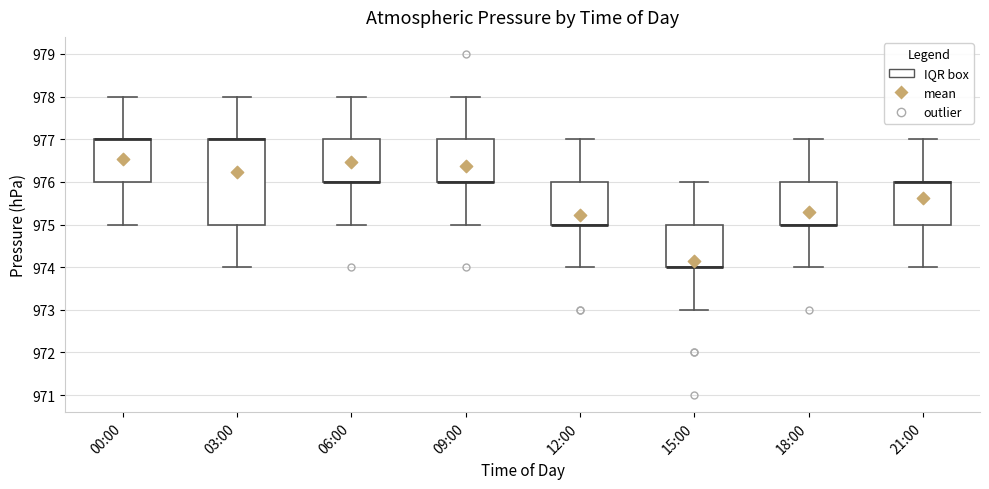

Reading left to right, read every box against the y-axis: the position of its median line, the range the box covers, and the ends of its whiskers. The values are not printed on the chart, so give them approximately, as read against the axis.

00:00: median 977 (drawn on the box's upper edge), box 976 to 977, whiskers 975 to 978
03:00: median 977 (drawn on the box's upper edge), box 975 to 977, whiskers 974 to 978
06:00: median 976 (drawn on the box's lower edge), box 976 to 977, whiskers 975 to 978
09:00: median 976 (drawn on the box's lower edge), box 976 to 977, whiskers 975 to 978
12:00: median 975 (drawn on the box's lower edge), box 975 to 976, whiskers 974 to 977
15:00: median 974 (drawn on the box's lower edge), box 974 to 975, whiskers 973 to 976
18:00: median 975 (drawn on the box's lower edge), box 975 to 976, whiskers 974 to 977
21:00: median 976 (drawn on the box's upper edge), box 975 to 976, whiskers 974 to 977